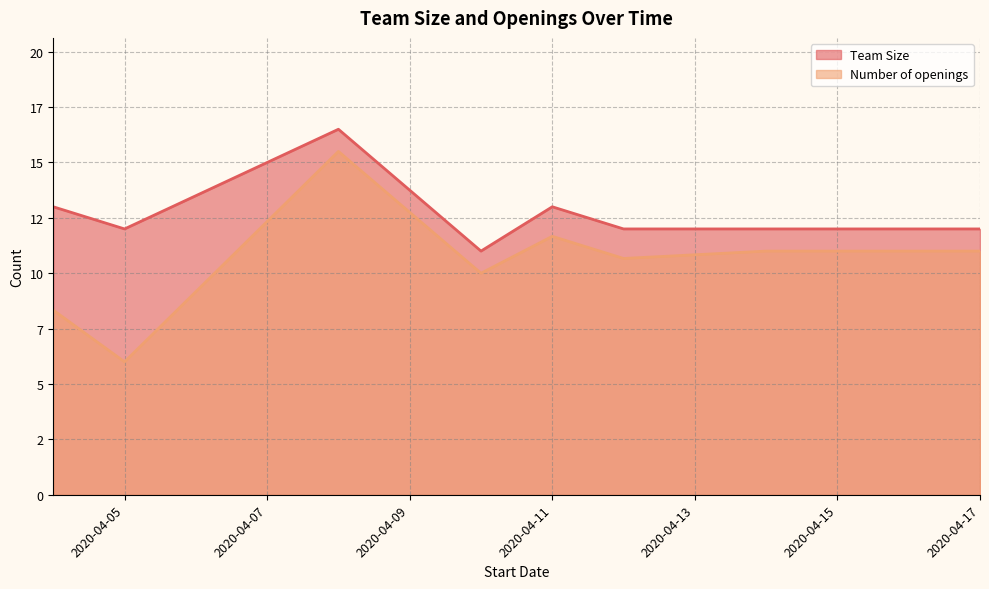

Does the chart display data point markers on the line(s)?

No